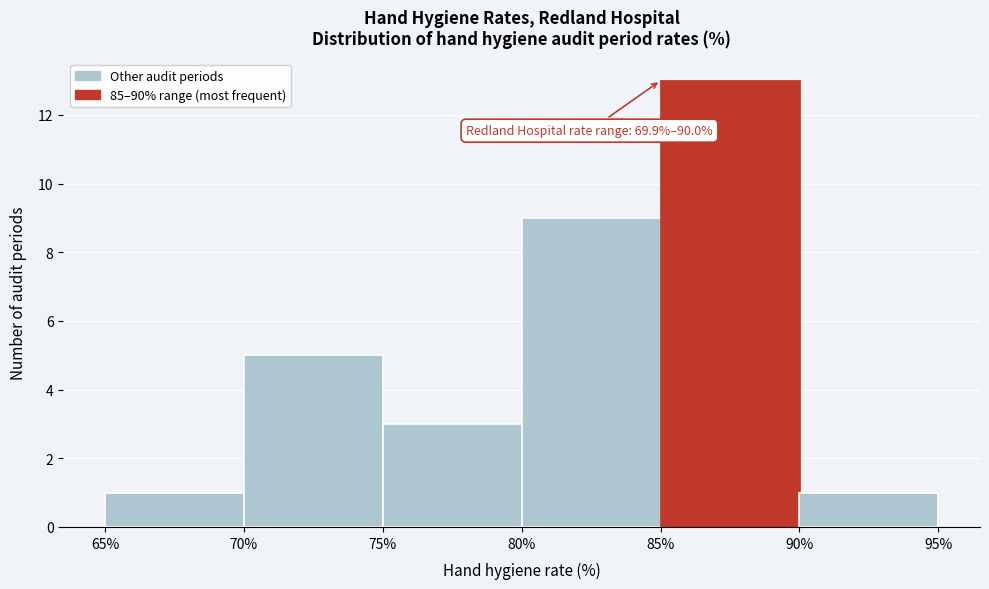

Over which range of the x-axis is the bar tallest?

85% to 90%